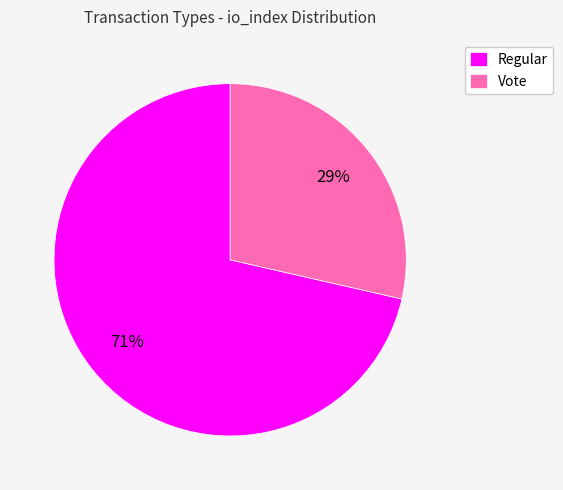

Rank the categories by value from highest to lowest.

Regular, Vote